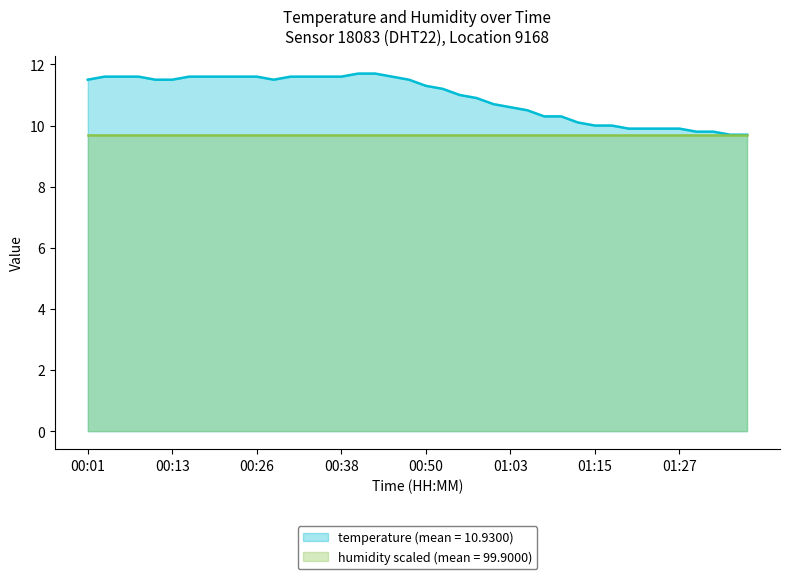

What is the change in value from 00:23 to 00:48?

-0.1